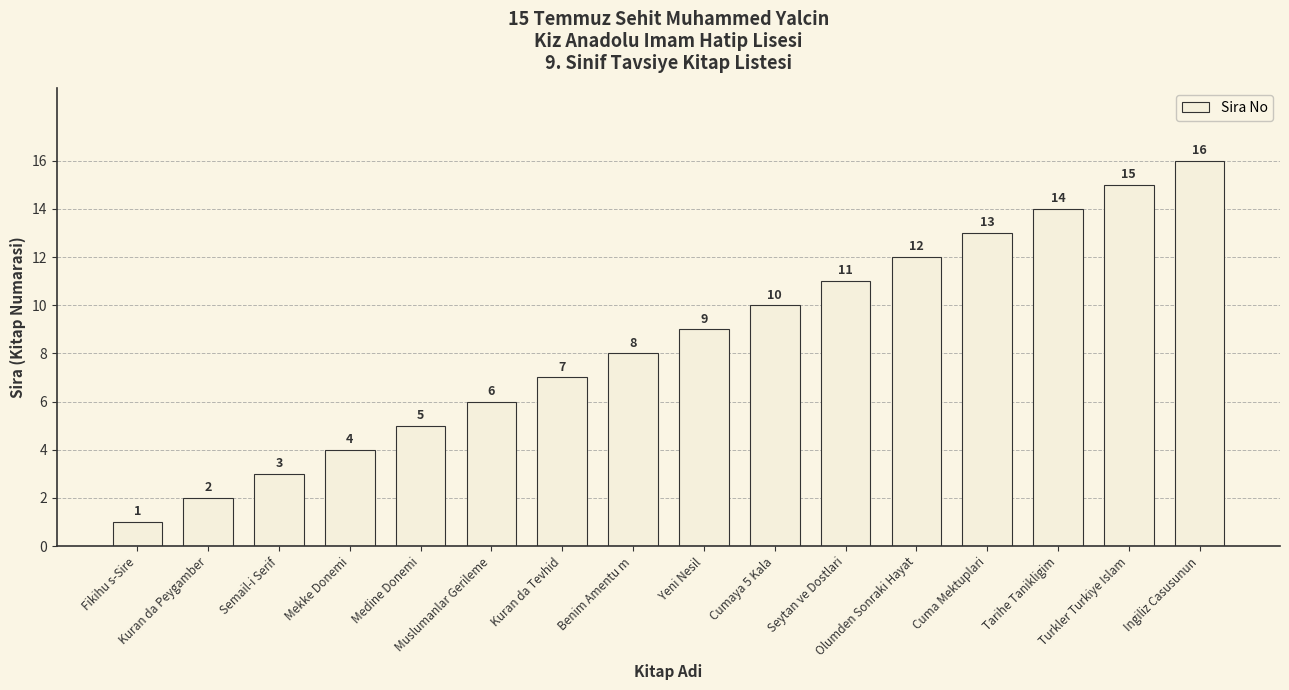

Rank the categories by value from lowest to highest.

Fikihu s-Sire, Kuran da Peygamber, Semail-i Serif, Mekke Donemi, Medine Donemi, Muslumanlar Gerileme, Kuran da Tevhid, Benim Amentu m, Yeni Nesil, Cumaya 5 Kala, Seytan ve Dostlari, Olumden Sonraki Hayat, Cuma Mektuplari, Tarihe Tanikligim, Turkler Turkiye Islam, Ingiliz Casusunun